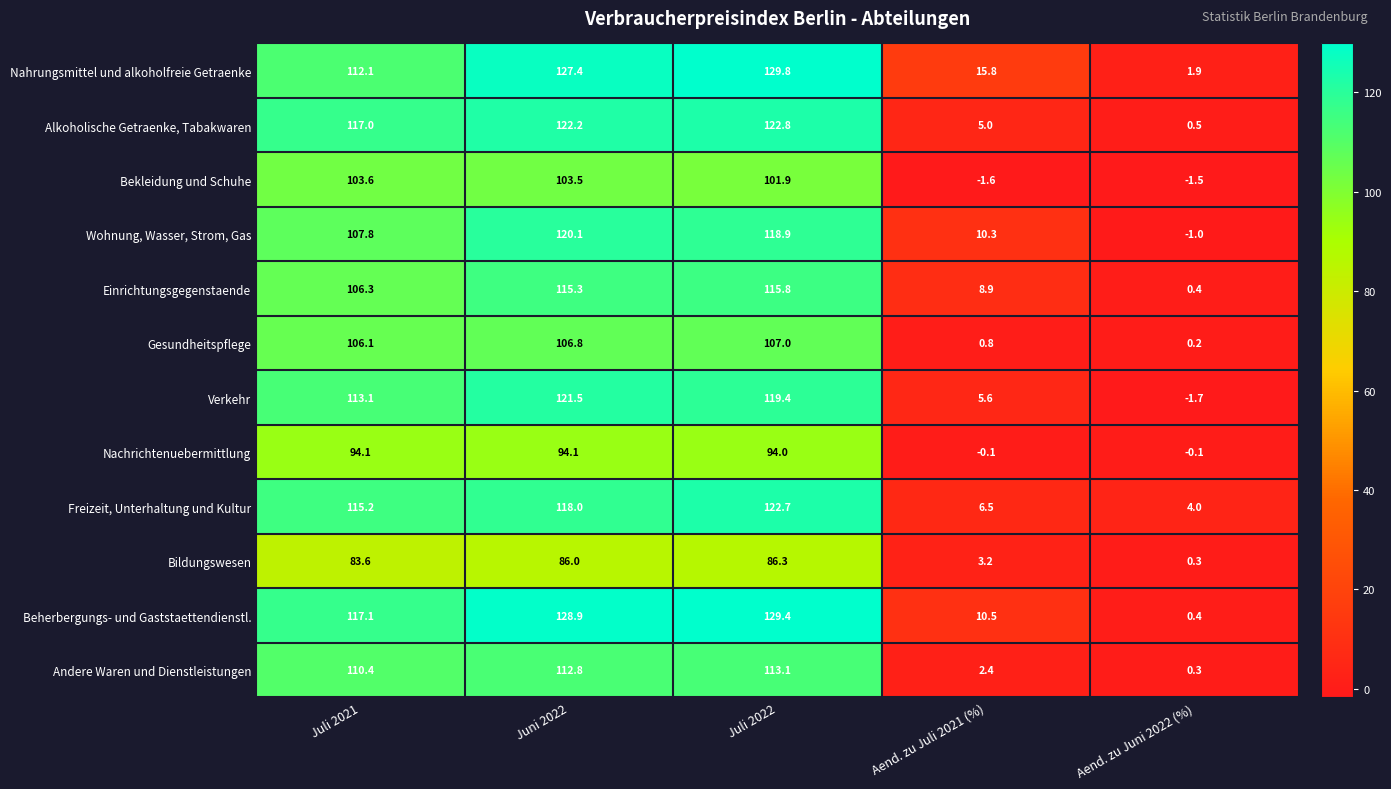

How many data points in Andere Waren und Dienstleistungen are less than 110?

2